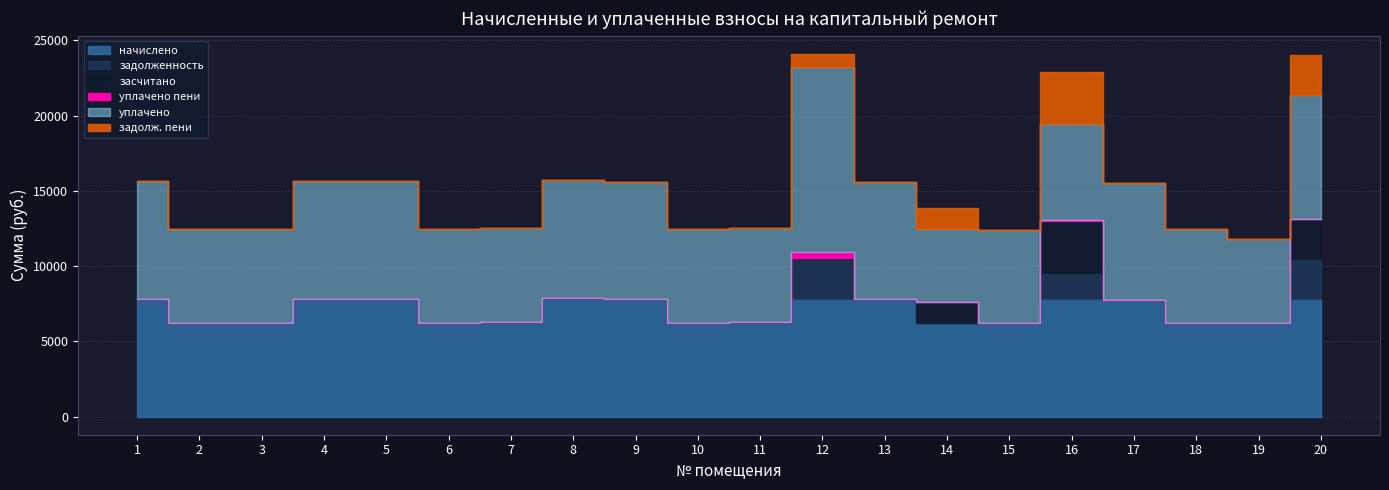

Which series has the largest range (max minus min)?

уплачено